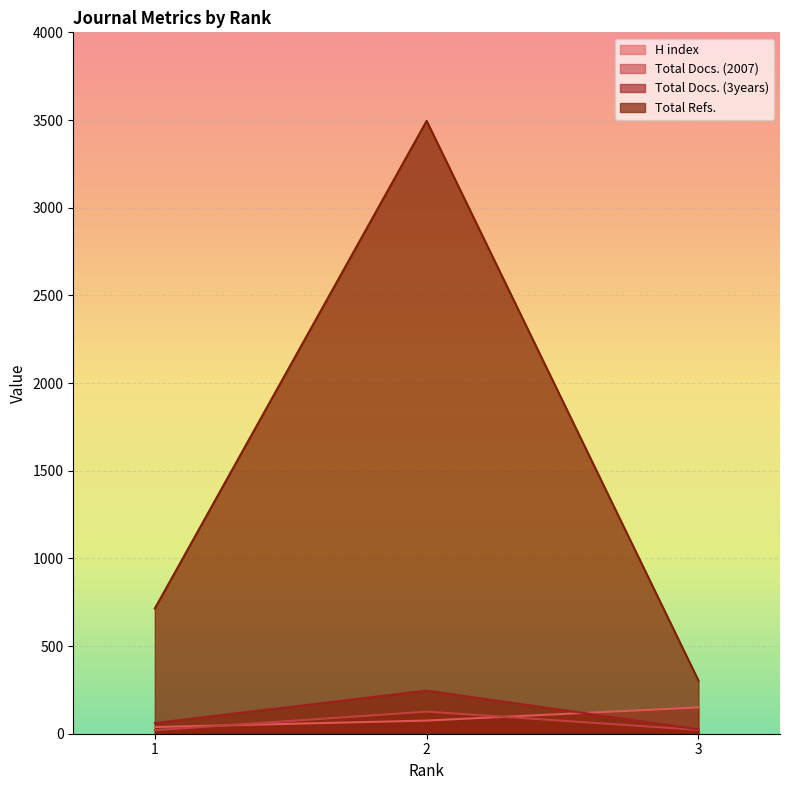

Where does the H index series first go above 75?

3